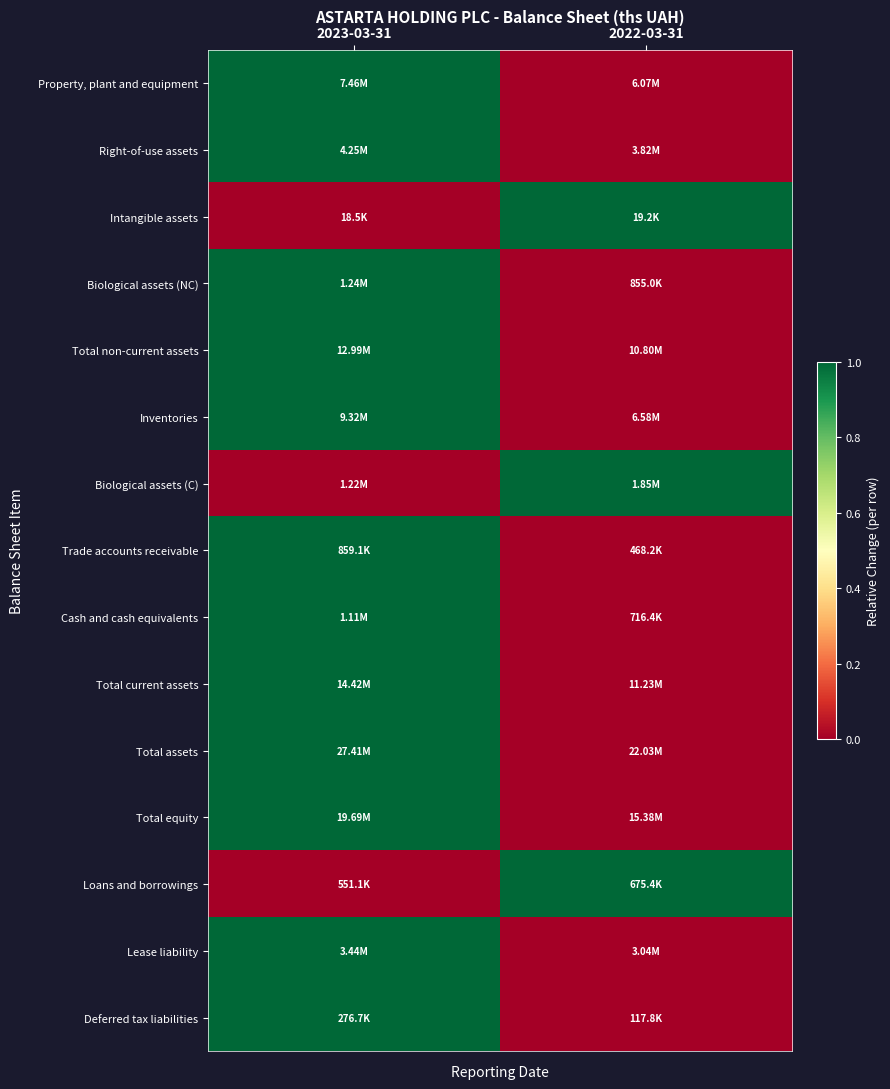

What is the greatest value displayed?

1